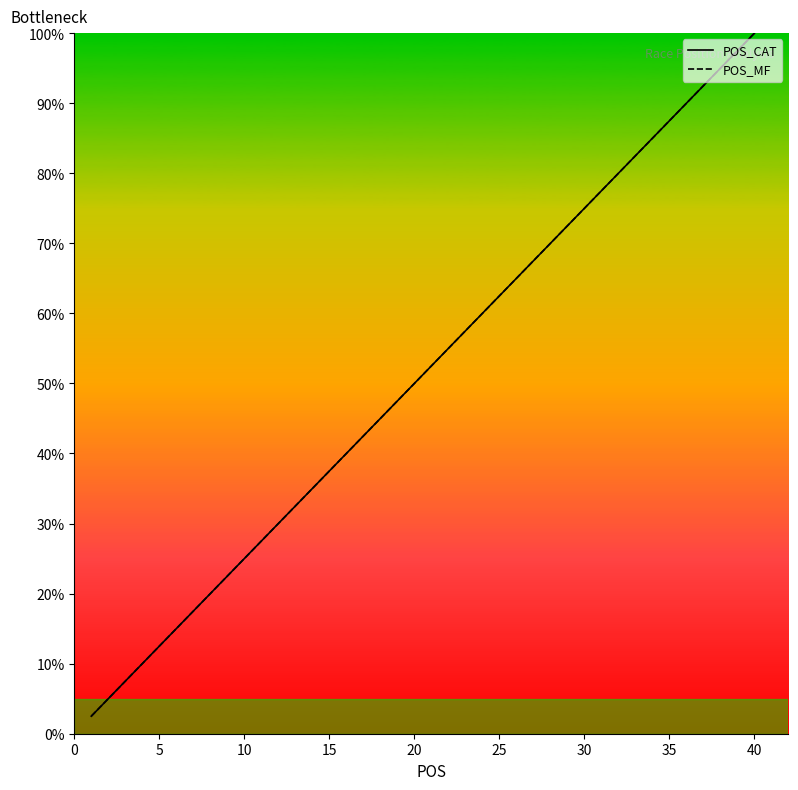

Which series has the largest range (max minus min)?

POS_CAT